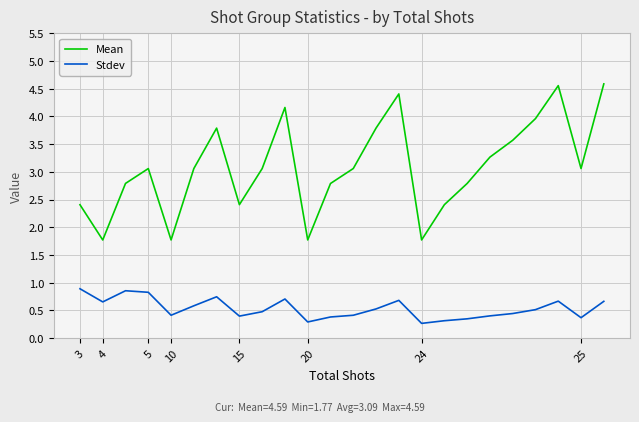

List the series in order of their overall mean, lowest first.

Stdev, Mean